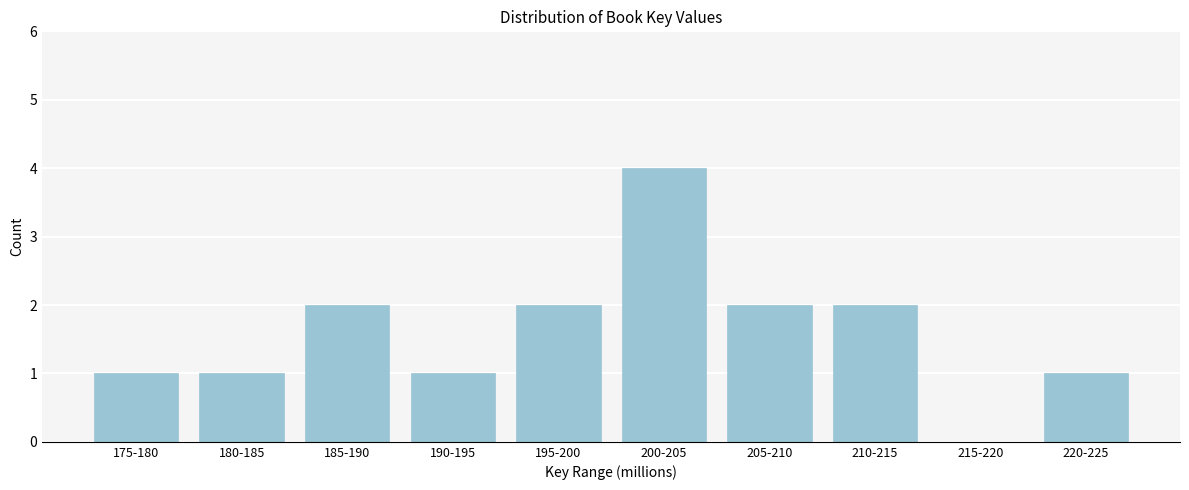

Reading right to left, transcribe all the data shown in this chart.

220-225=1	215-220=0	210-215=2	205-210=2	200-205=4	195-200=2	190-195=1	185-190=2	180-185=1	175-180=1